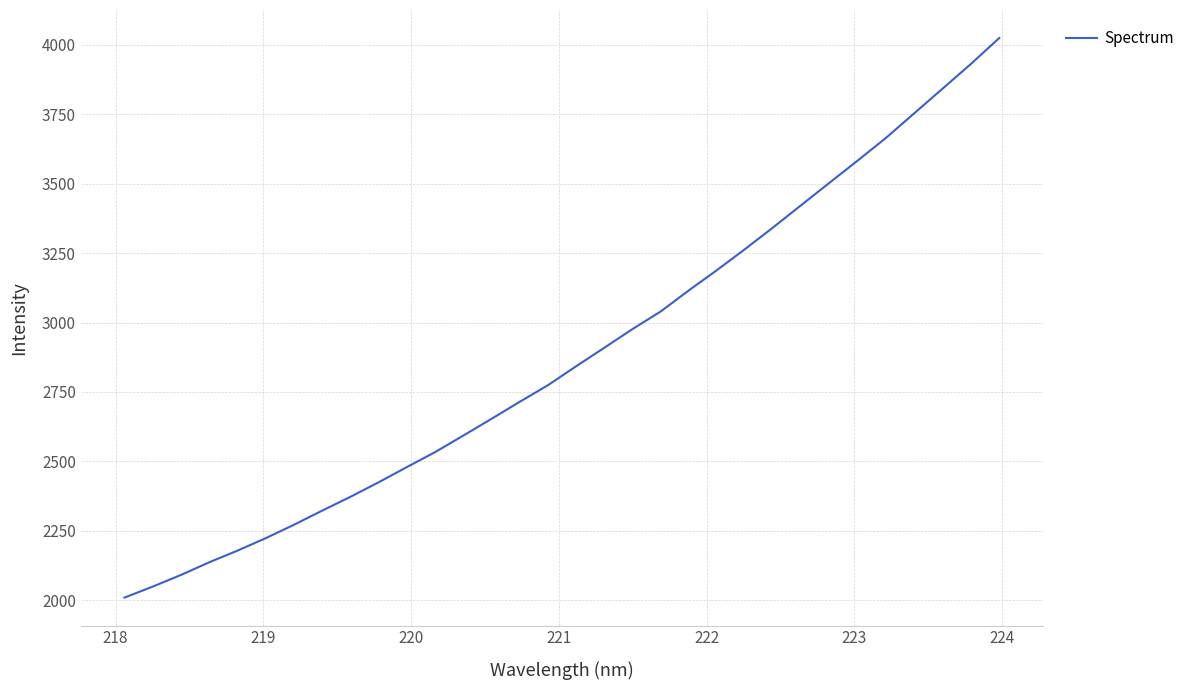

What is the greatest value displayed?

4023.9